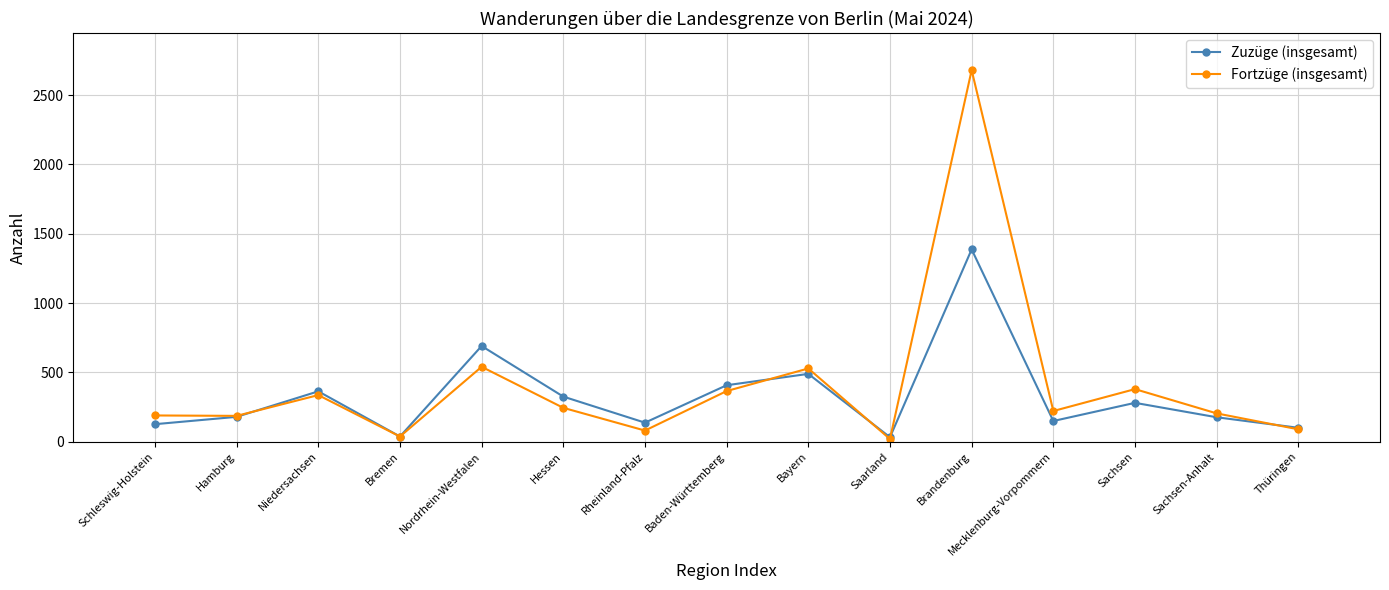

What is the spread (max minus min) of values at Schleswig-Holstein?

63